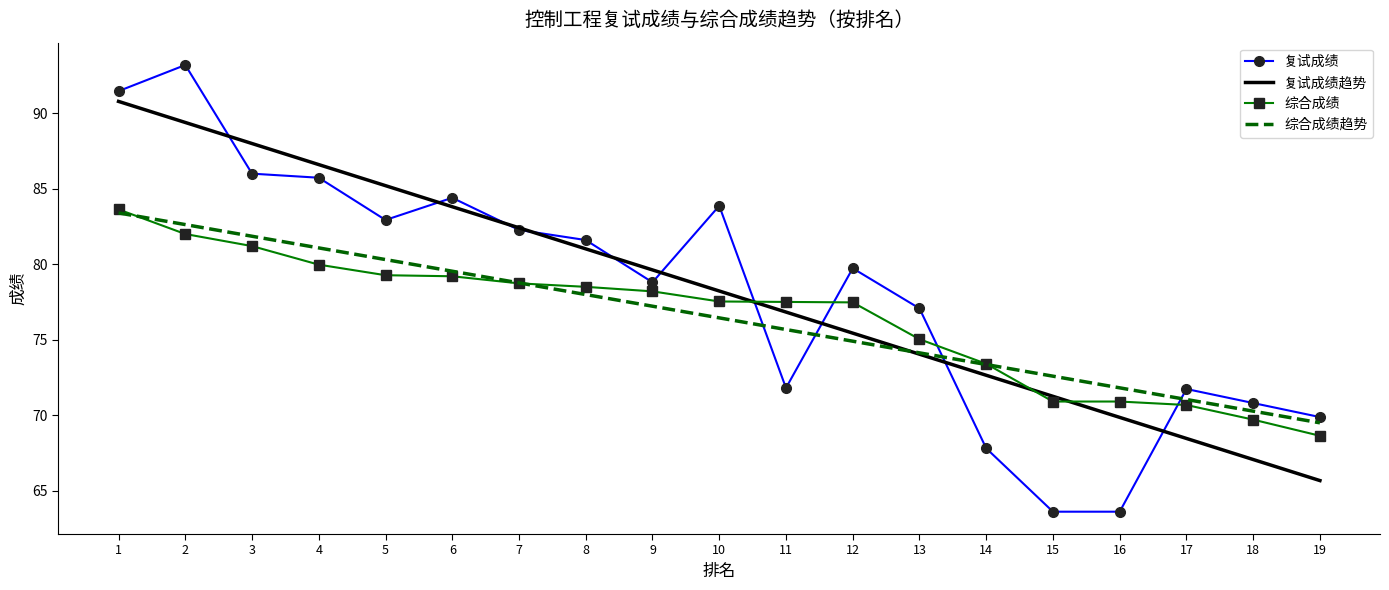

Between 1 and 19, which series saw the biggest shift?

复试成绩趋势